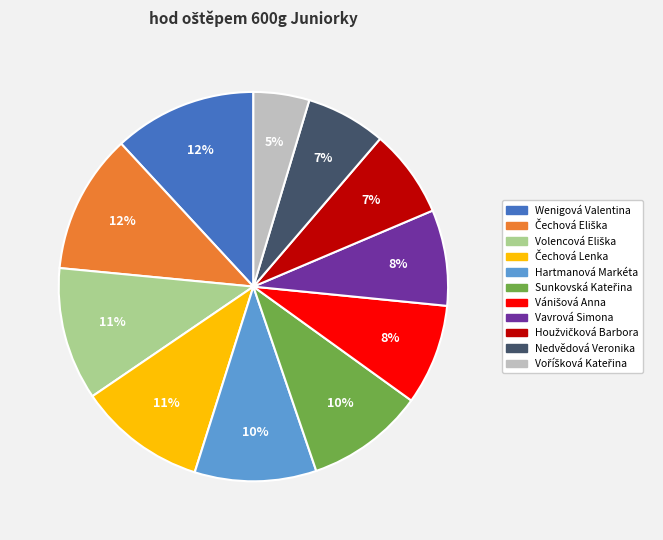

Is there a majority slice in this chart?

No